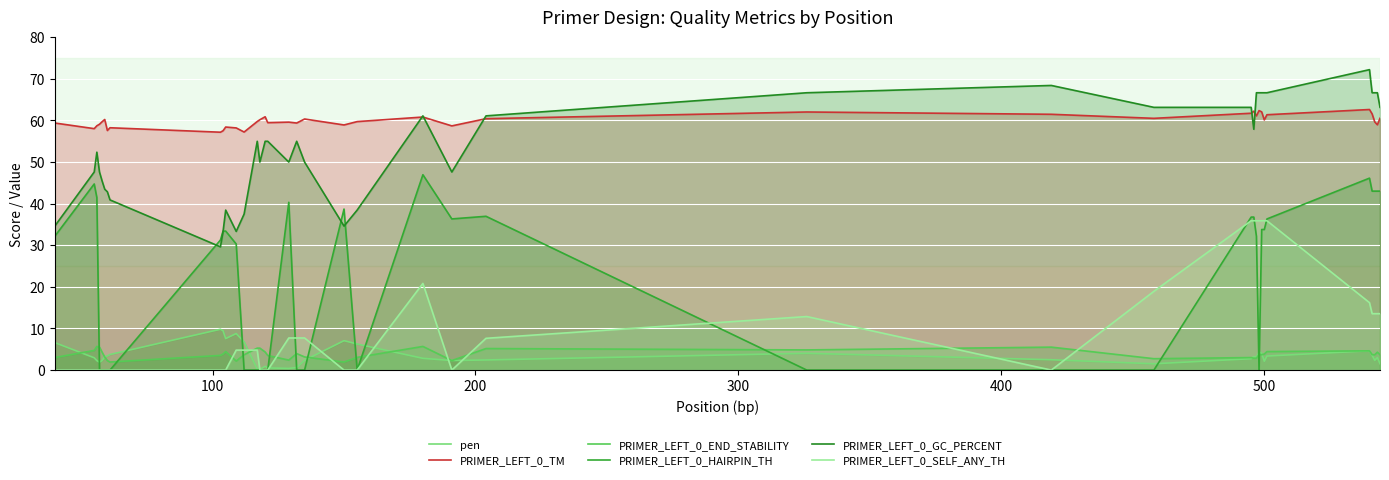

The value of pen at 500 is 3.7. True or false?

False